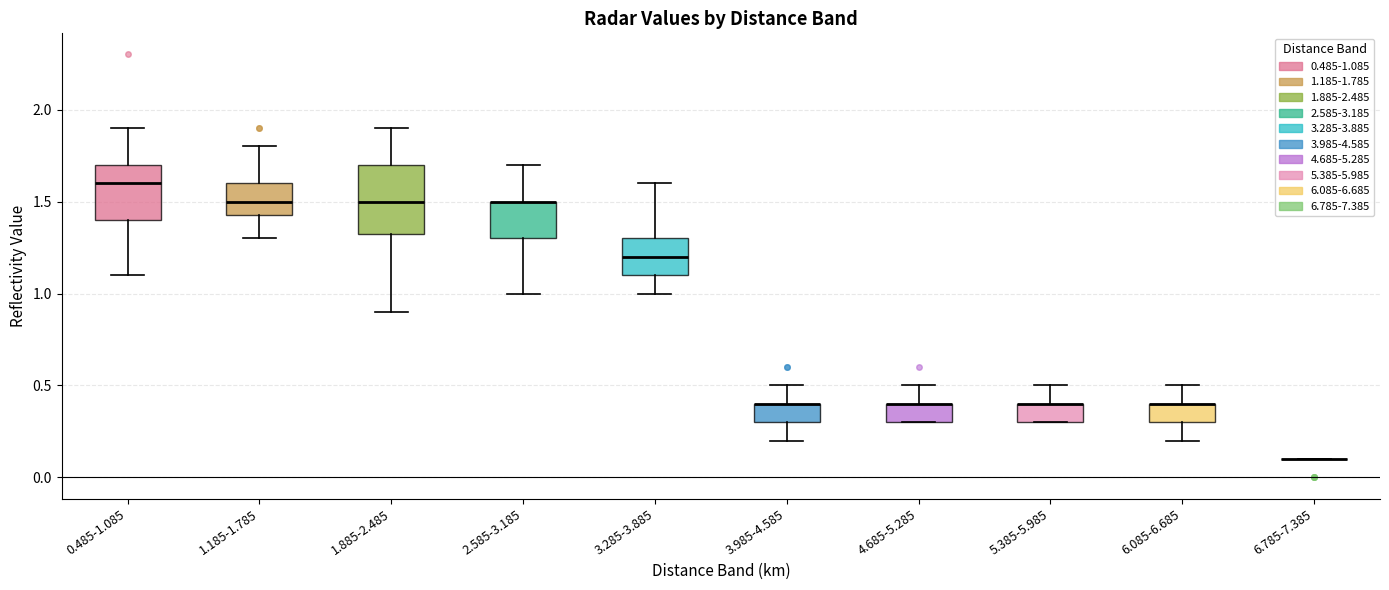

Reading left to right, read every box against the y-axis: the position of its median line, the range the box covers, and the ends of its whiskers. The values are not printed on the chart, so give them approximately, as read against the axis.

0.485-1.085: median 1.60, box 1.40 to 1.70, whiskers 1.10 to 1.90
1.185-1.785: median 1.50, box 1.45 to 1.60, whiskers 1.30 to 1.80
1.885-2.485: median 1.50, box 1.35 to 1.70, whiskers 0.90 to 1.90
2.585-3.185: median 1.50 (drawn on the box's upper edge), box 1.30 to 1.50, whiskers 1.00 to 1.70
3.285-3.885: median 1.20, box 1.10 to 1.30, whiskers 1.00 to 1.60
3.985-4.585: median 0.40 (drawn on the box's upper edge), box 0.30 to 0.40, whiskers 0.20 to 0.50
4.685-5.285: median 0.40 (drawn on the box's upper edge), box 0.30 to 0.40, whiskers 0.30 to 0.50
5.385-5.985: median 0.40 (drawn on the box's upper edge), box 0.30 to 0.40, whiskers 0.30 to 0.50
6.085-6.685: median 0.40 (drawn on the box's upper edge), box 0.30 to 0.40, whiskers 0.20 to 0.50
6.785-7.385: box collapsed to a line at 0.10, whiskers 0.10 to 0.10